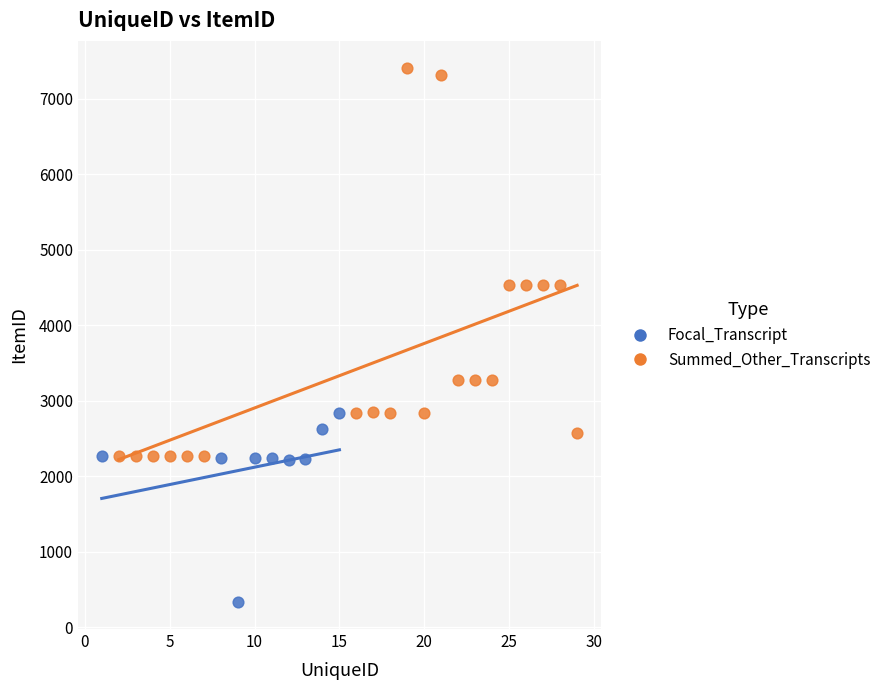

Which series contains the highest Y value?

Summed_Other_Transcripts